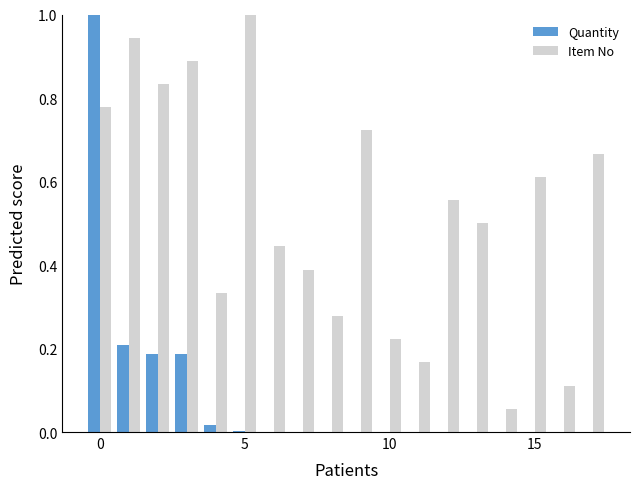

What is the maximum value for Quantity?

1.0